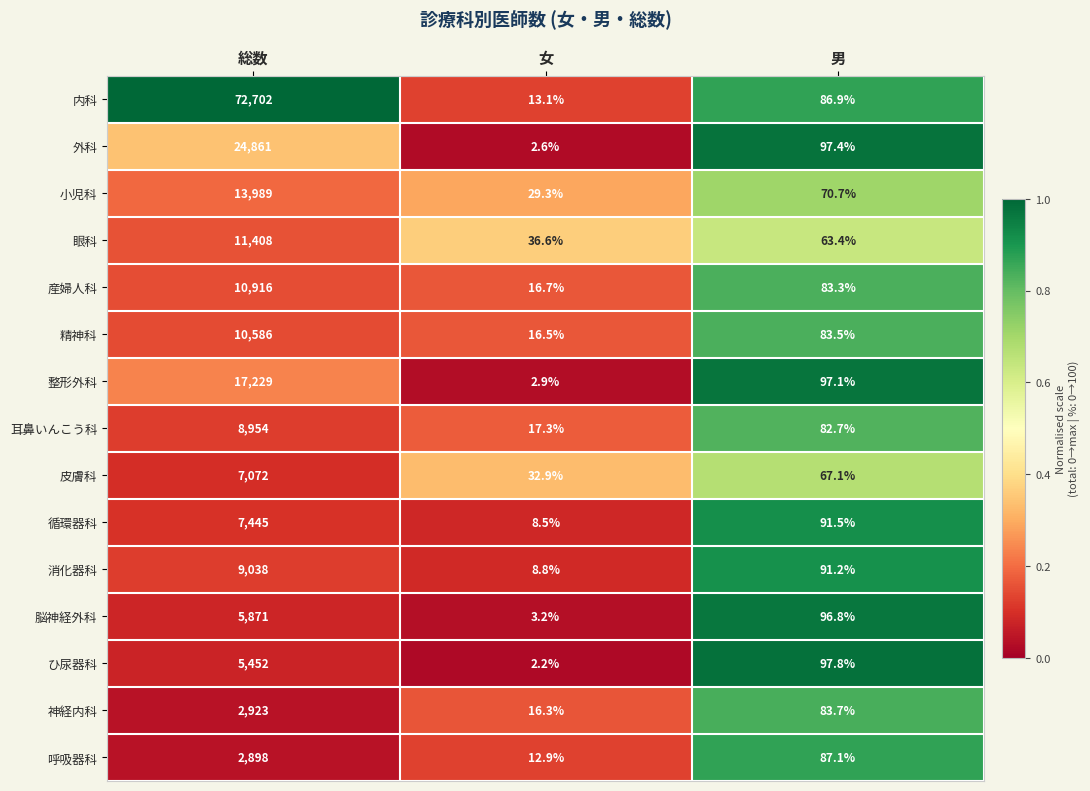

The 産婦人科 series shows 145.6 at 男. True or false?

False